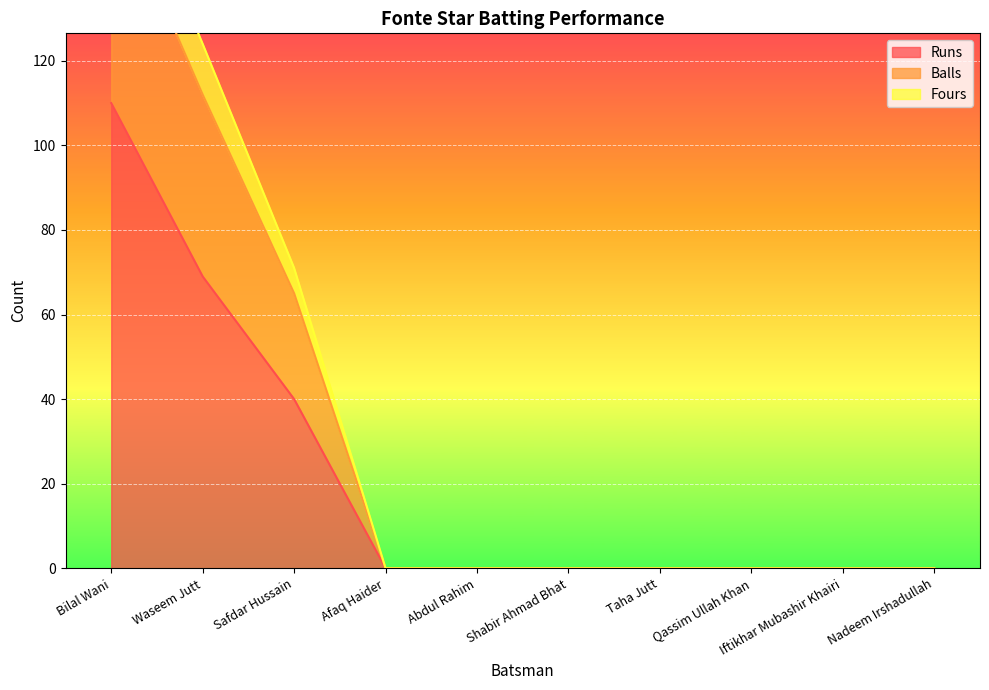

What is the maximum value for Runs?

110